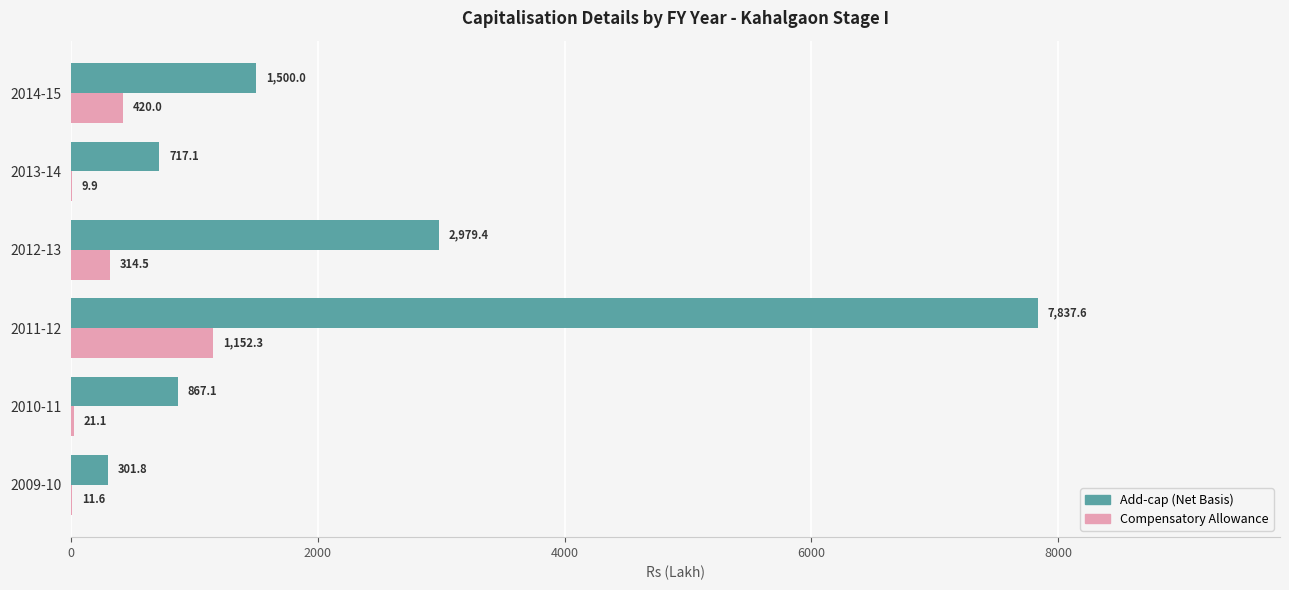

The Compensatory Allowance series shows 553.2 at 2011-12. True or false?

False